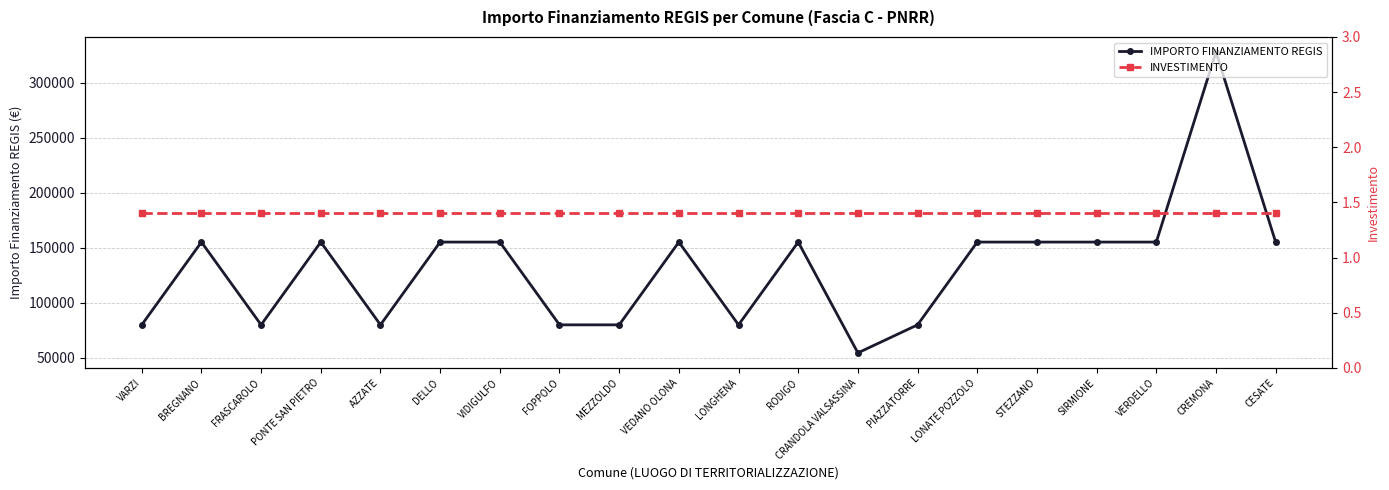

Rank the series at VERDELLO from highest to lowest value.

IMPORTO FINANZIAMENTO REGIS, INVESTIMENTO